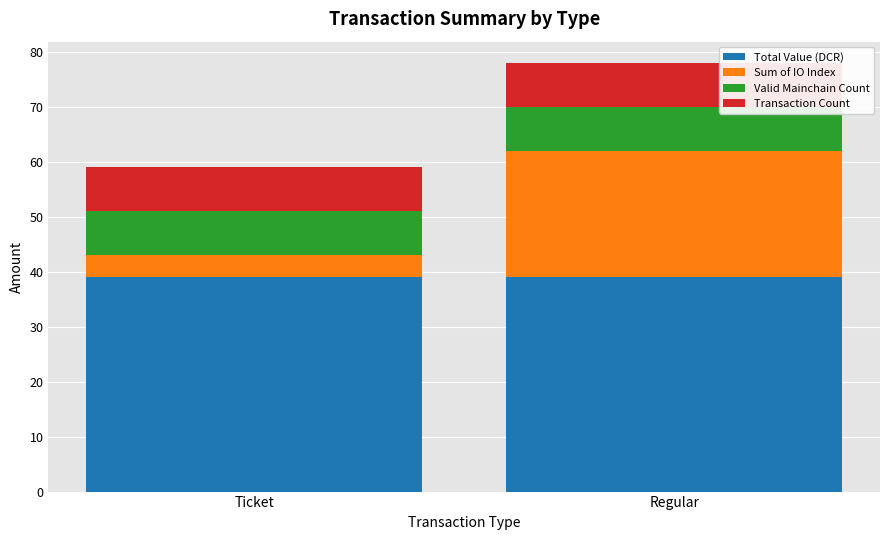

How many bars are there in total?

2